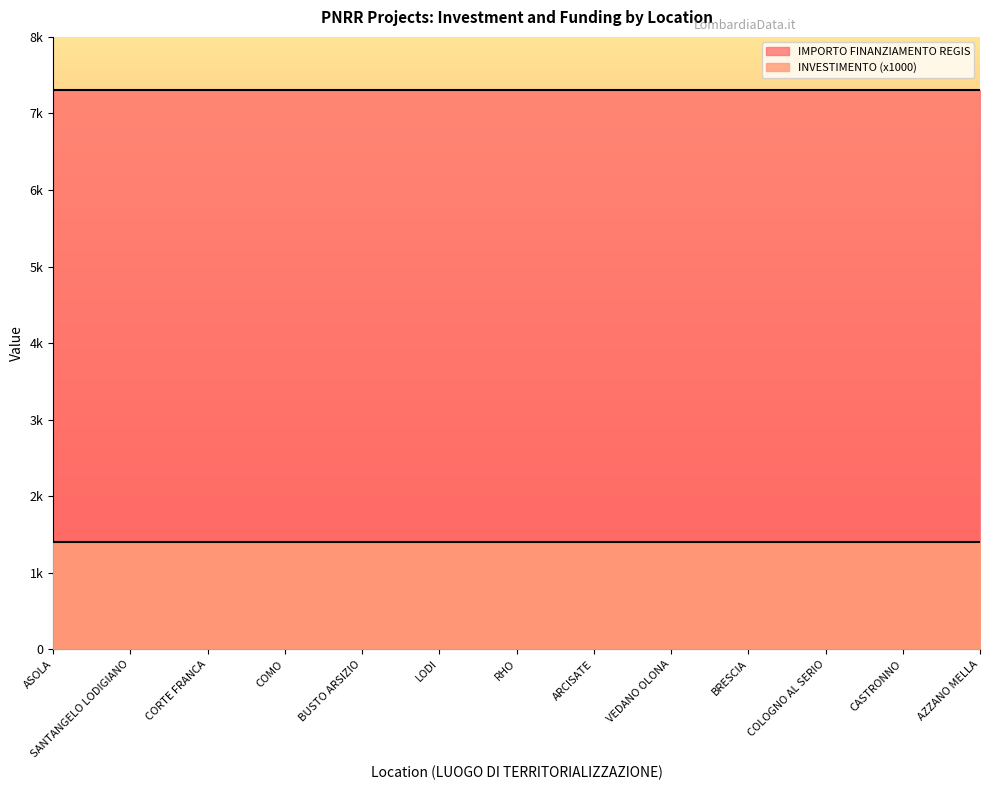

Reading left to right, extract all data points from this chart.

INVESTIMENTO: ASOLA=1.4	SANTANGELO LODIGIANO=1.4	CORTE FRANCA=1.4	COMO=1.4	BUSTO ARSIZIO=1.4	LODI=1.4	RHO=1.4	ARCISATE=1.4	VEDANO OLONA=1.4	BRESCIA=1.4	COLOGNO AL SERIO=1.4	CASTRONNO=1.4	AZZANO MELLA=1.4
IMPORTO FINANZIAMENTO REGIS: ASOLA=7301.0	SANTANGELO LODIGIANO=7301.0	CORTE FRANCA=7301.0	COMO=7301.0	BUSTO ARSIZIO=7301.0	LODI=7301.0	RHO=7301.0	ARCISATE=7301.0	VEDANO OLONA=7301.0	BRESCIA=7301.0	COLOGNO AL SERIO=7301.0	CASTRONNO=7301.0	AZZANO MELLA=7301.0